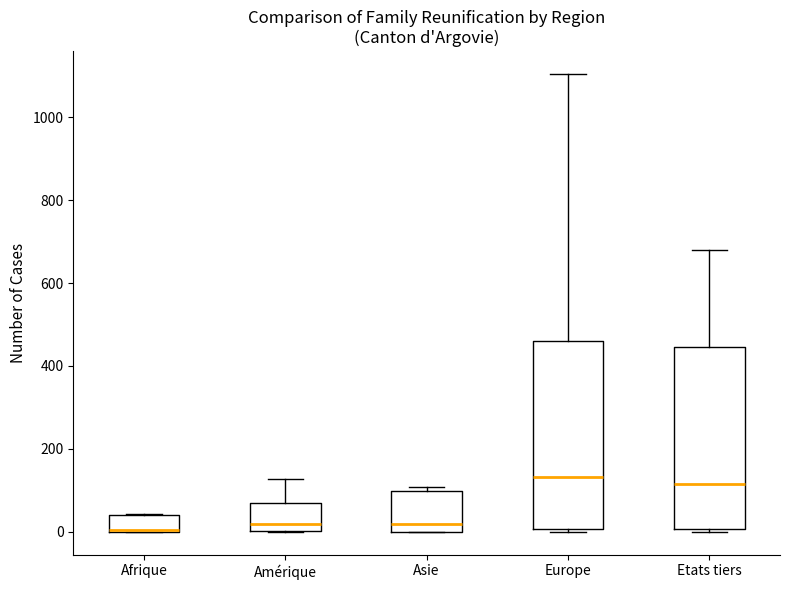

Where is the upper edge of the box for Amérique on the y-axis? The values are not printed on the chart, so give them approximately, as read against the axis.

60